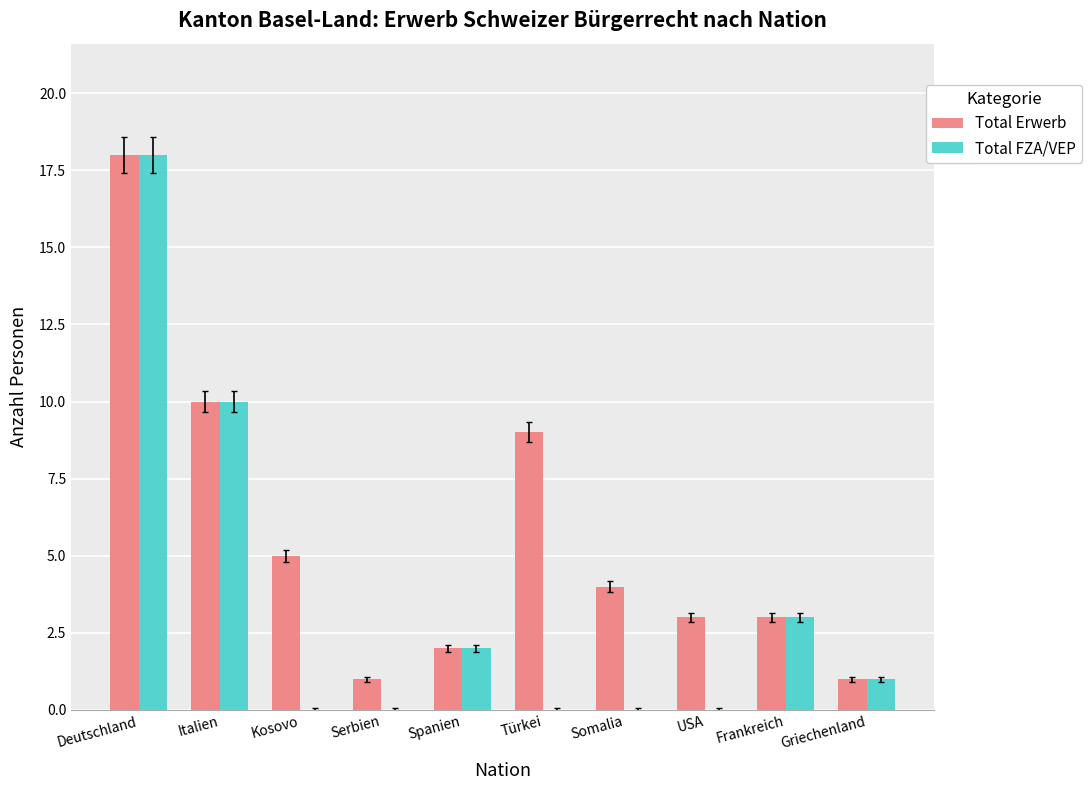

Which series has the largest total across all categories?

Total Erwerb